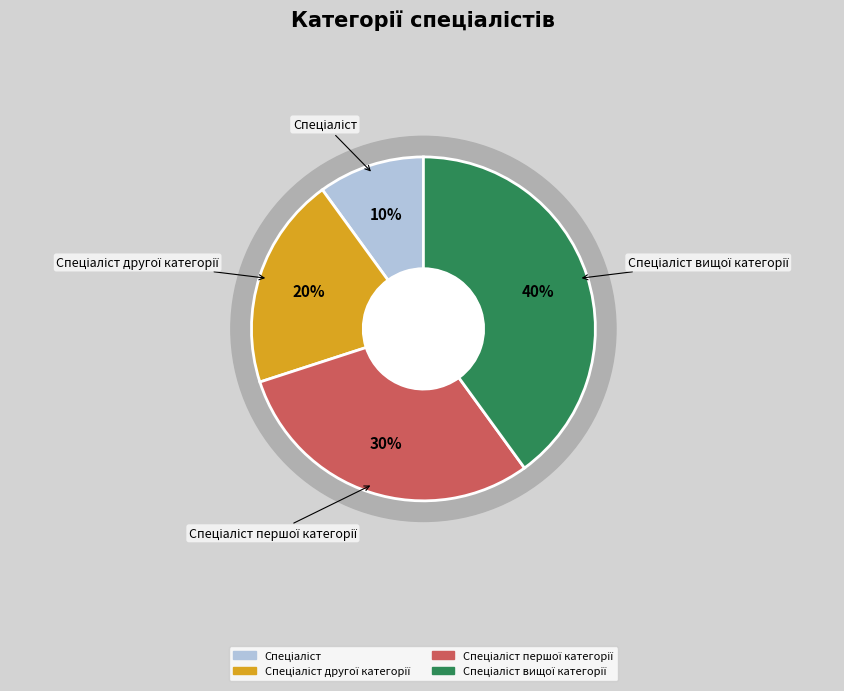

Is it true that Спеціаліст вищої категорії is 47% of the pie?

False